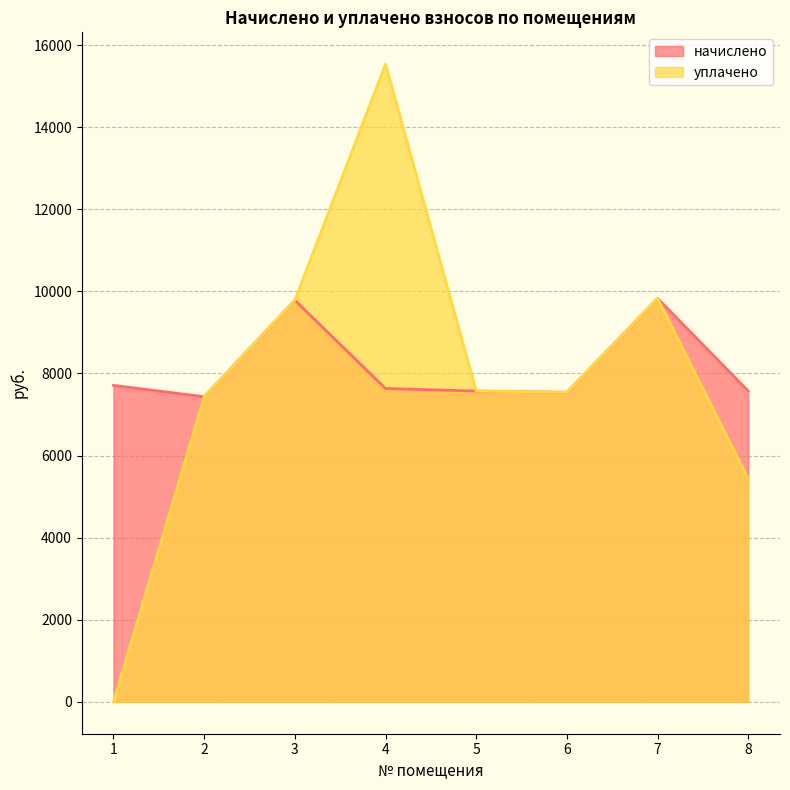

What is the maximum value shown in the chart?

15535.2